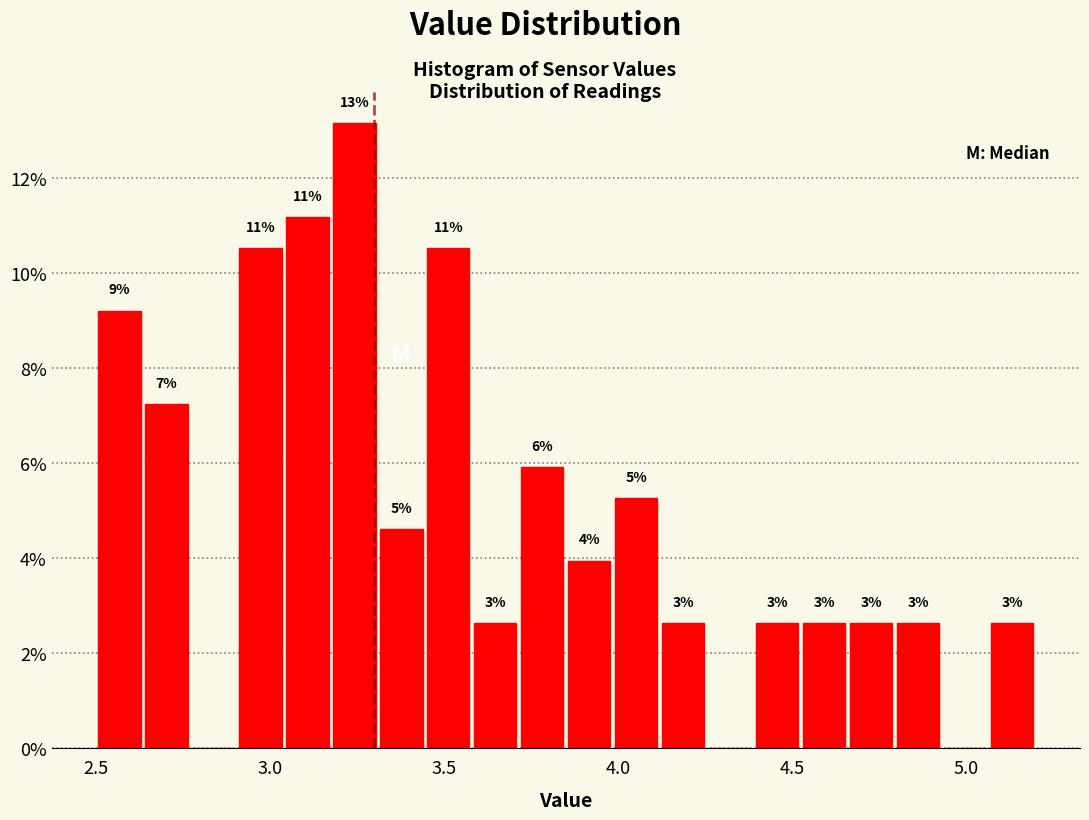

Around what value on the x-axis is the tallest bar? Give the approximate position of its centre, as read against the axis.

3.25